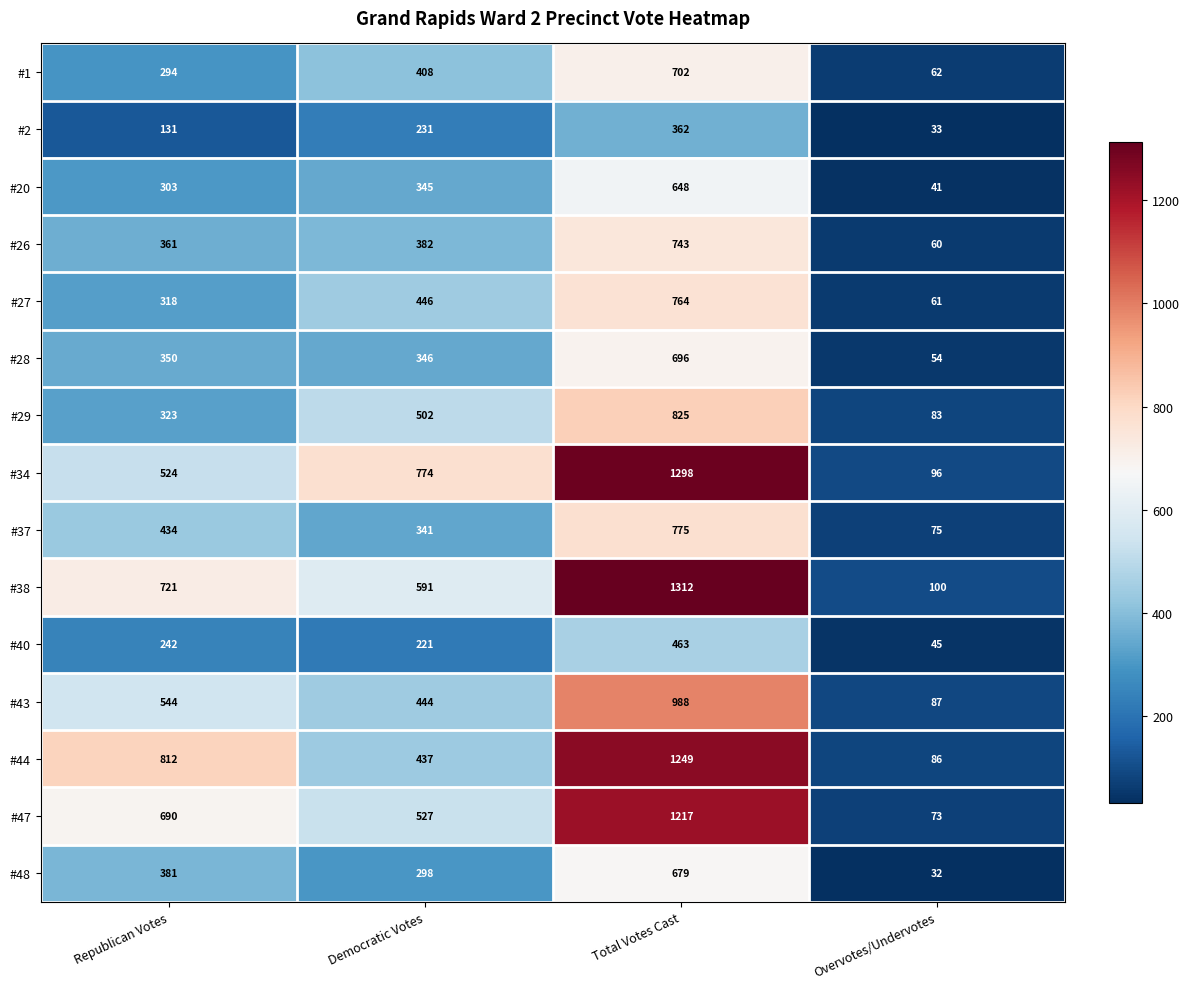

Rank the series by their maximum value, from lowest to highest.

#2, #40, #20, #48, #28, #1, #26, #27, #37, #29, #43, #47, #44, #34, #38